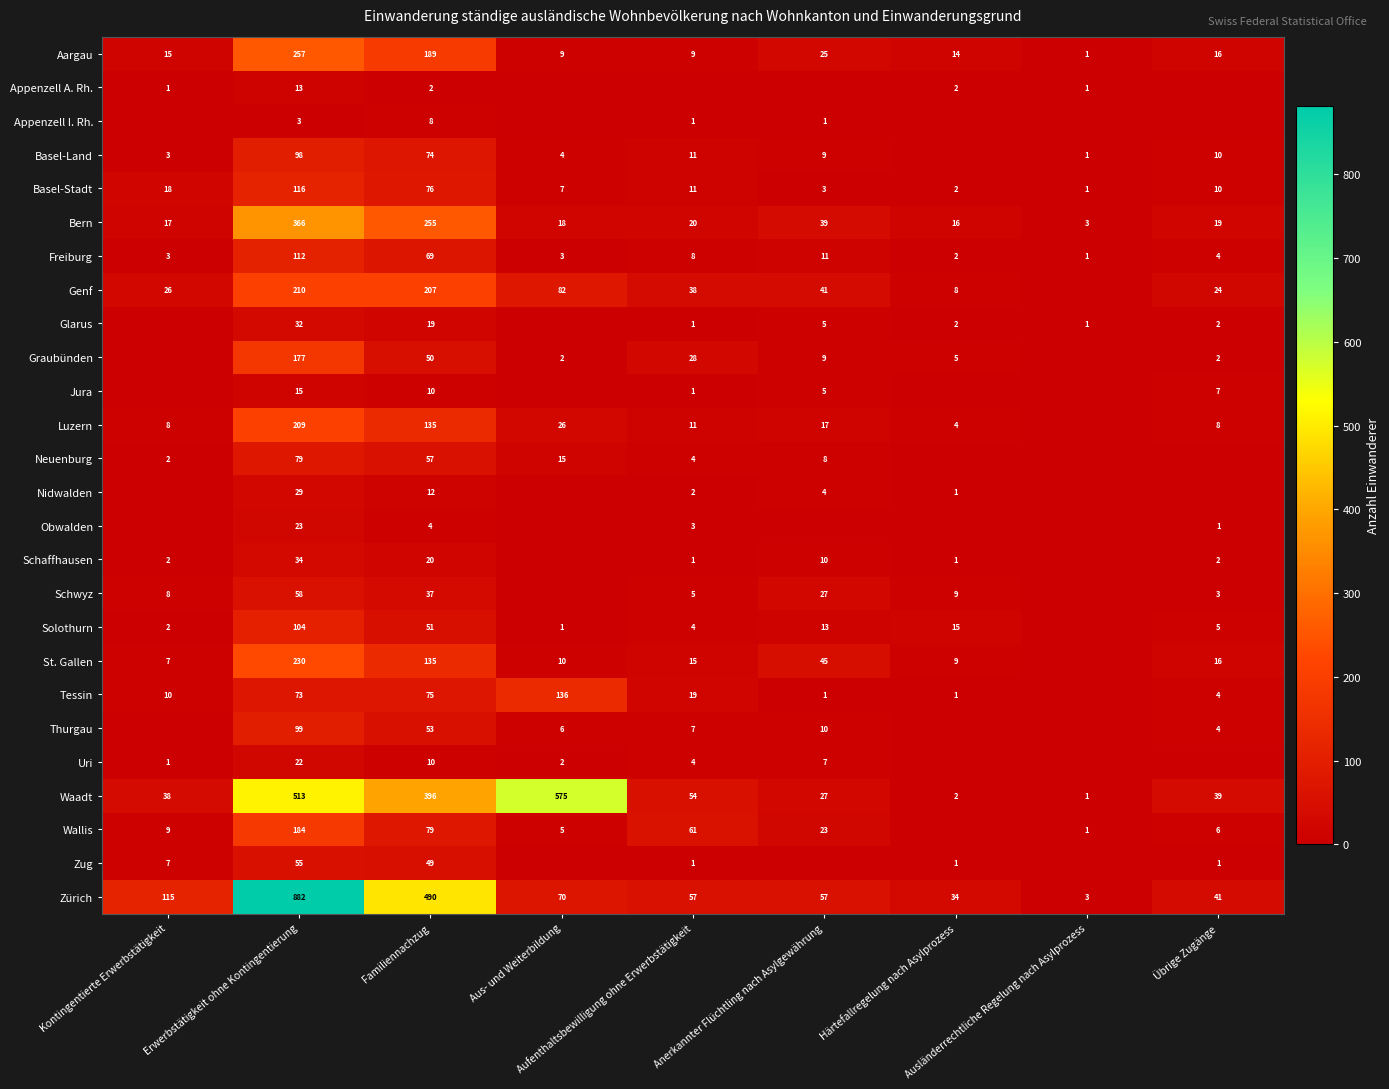

Is the value of Schaffhausen at Familiennachzug greater than the value of Glarus at Härtefallregelung nach Asylprozess?

Yes